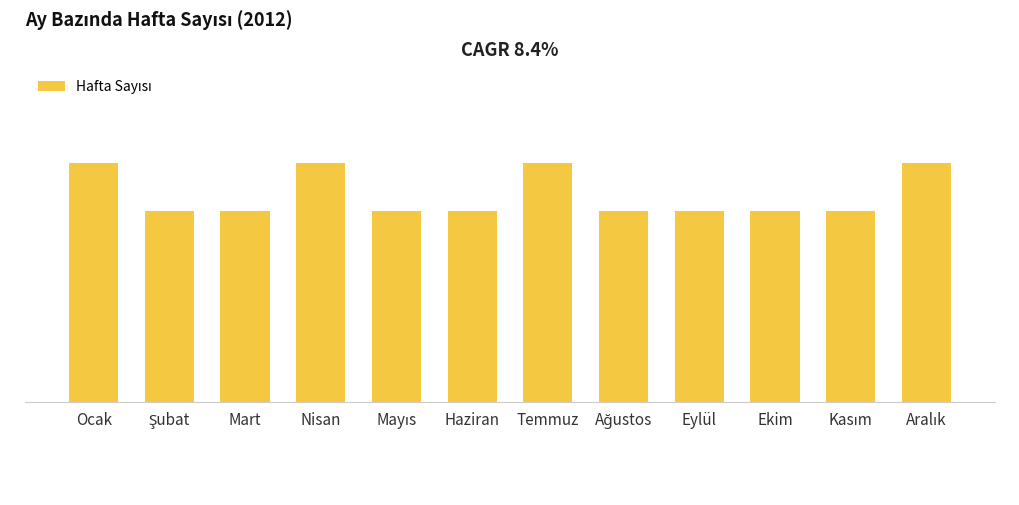

Does the chart contain any negative values?

No